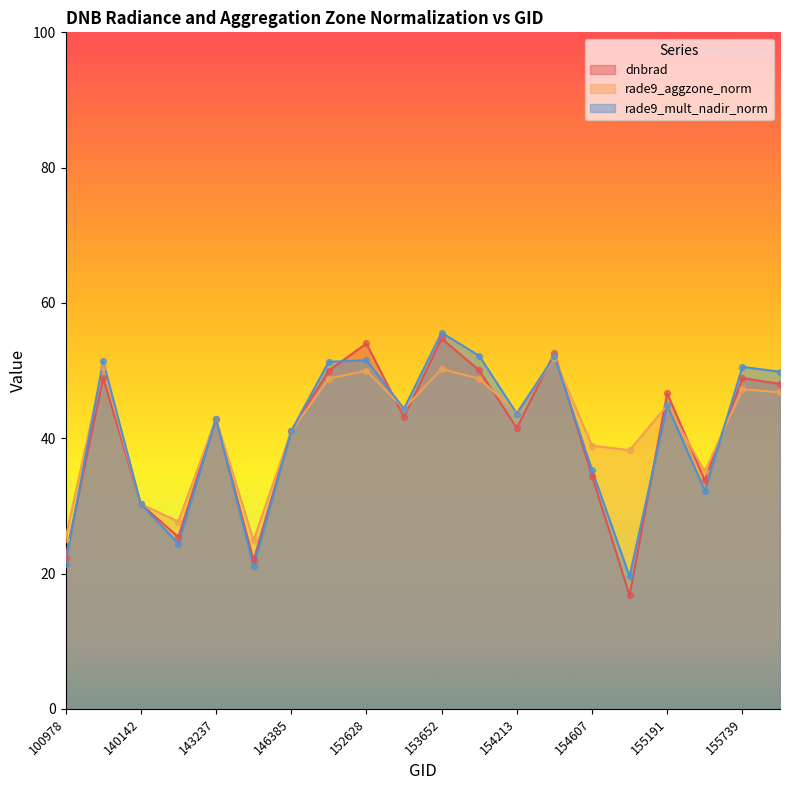

Is the value of dnbrad at 153652 greater than the value of rade9_aggzone_norm at 154406?

Yes